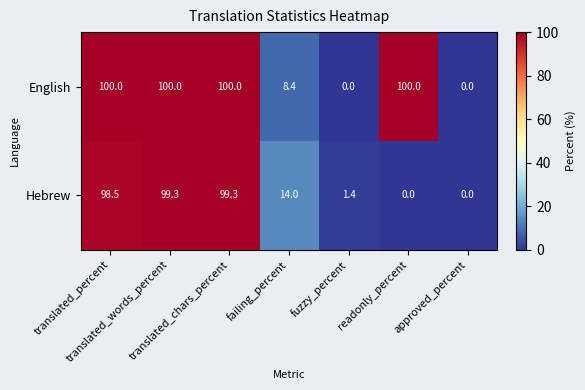

Between translated_percent and readonly_percent, which series saw the biggest shift?

Hebrew